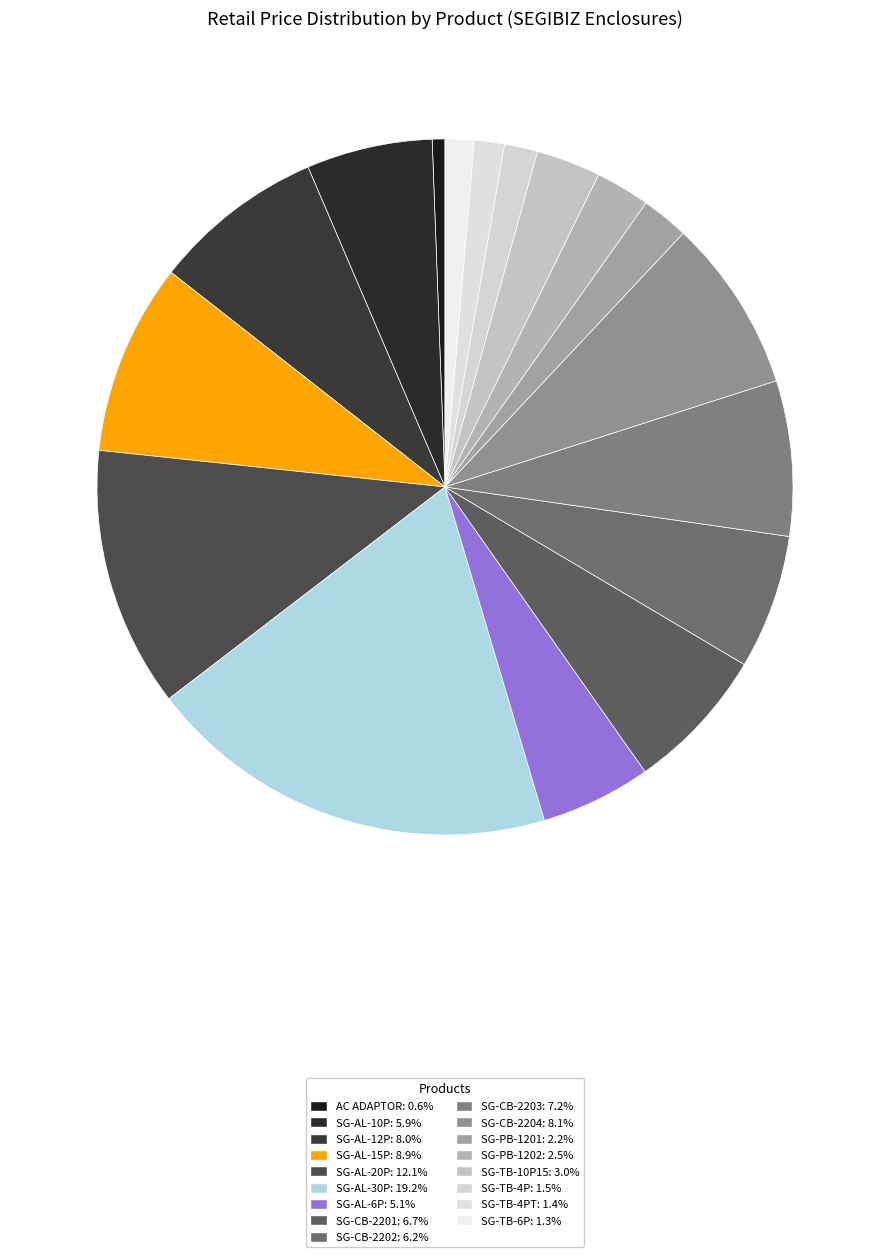

How many segments does this pie chart have?

17